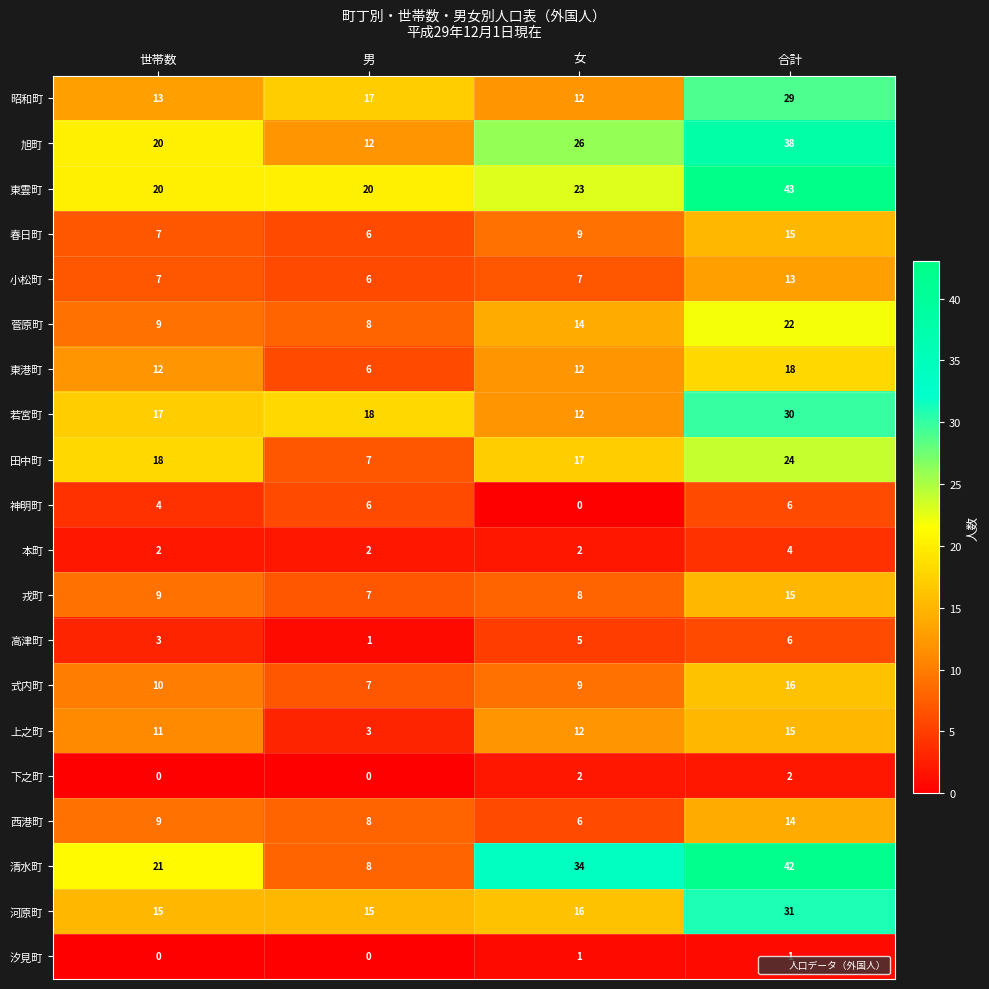

What is the approximate value of 西港町 at 合計?

14